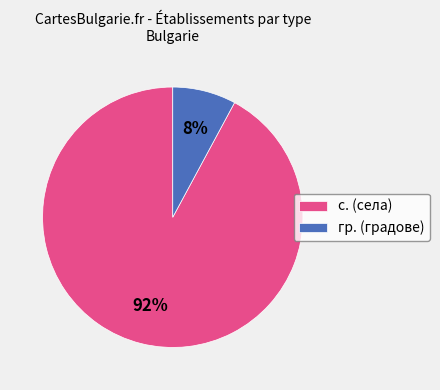

To the nearest percent, what is the difference between the largest and smallest slice percentages?

84%